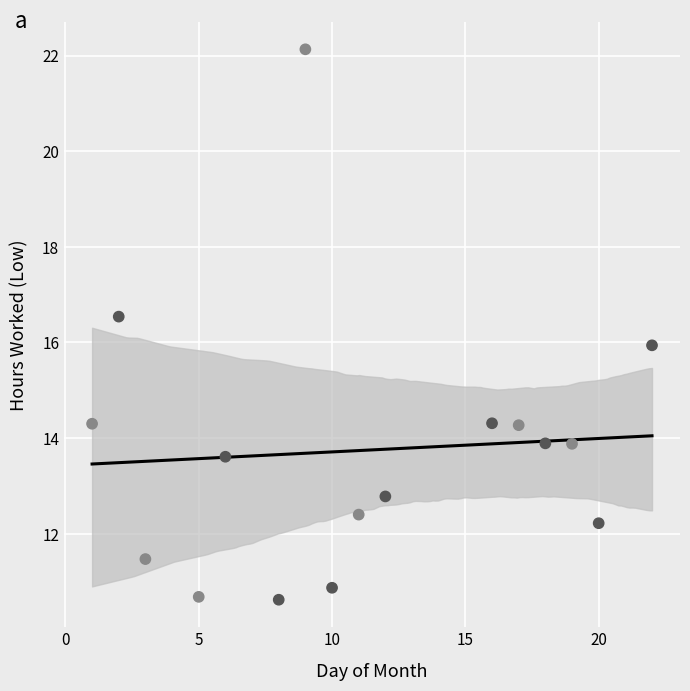

What is the range of X values (max minus min)?

21.0